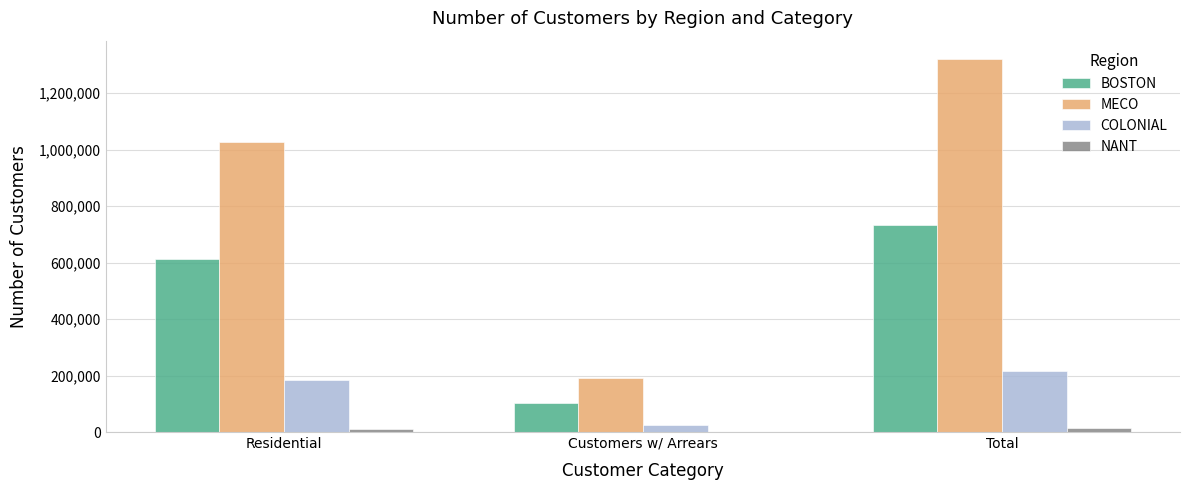

Count the number of categories in the chart.

3